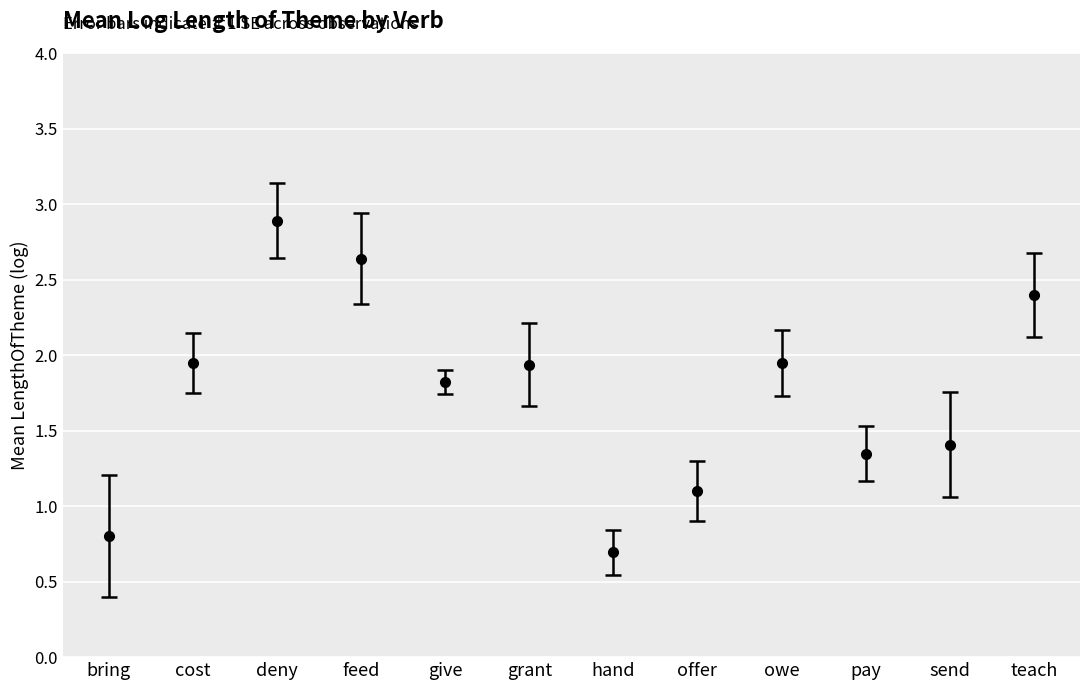

Which label corresponds to the largest value in the chart?

deny